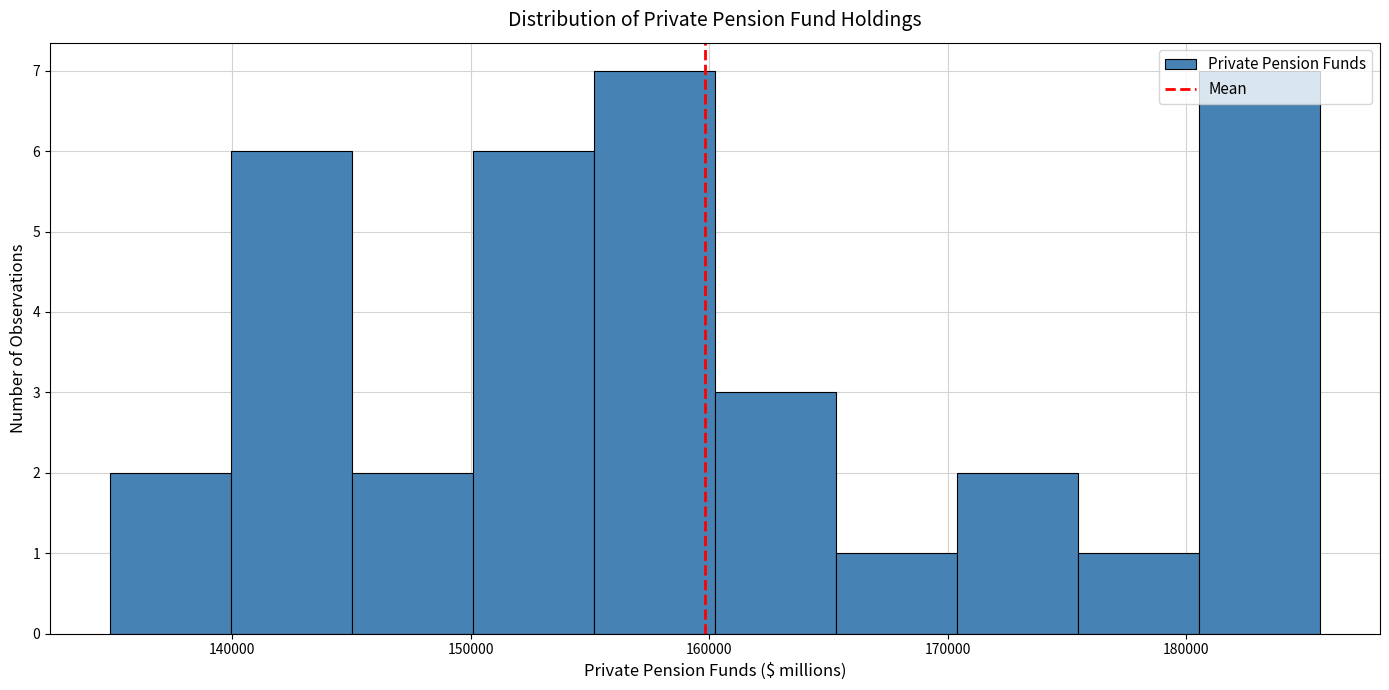

How tall is the bar that spans 175000 to 181000 on the x-axis? Neither the bar edges nor the heights are printed on the chart, so give them approximately, as read against the axes.

1